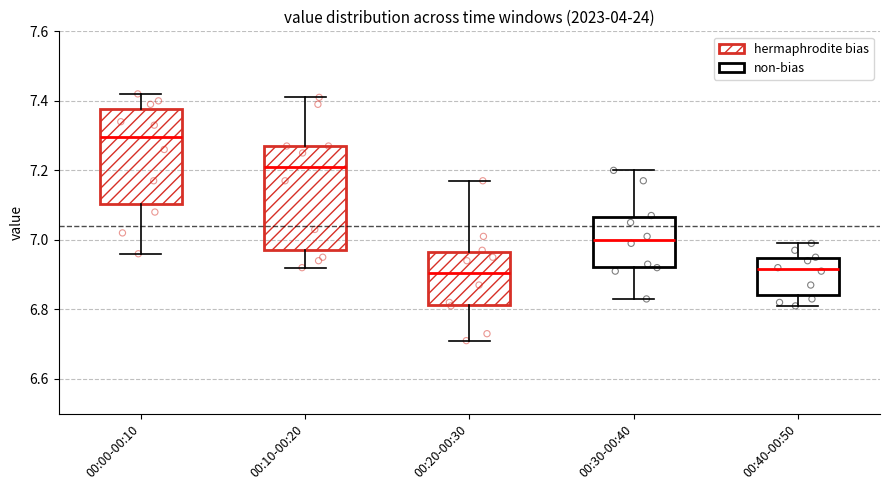

Reading left to right, transcribe this box plot: for each box, give where its median line is, the range the box spans, and where its two whiskers end, as read against the y-axis. The values are not printed on the chart, so give them approximately, as read against the axis.

00:00-00:10: median 7.30, box 7.10 to 7.38, whiskers 6.96 to 7.42
00:10-00:20: median 7.22, box 6.98 to 7.28, whiskers 6.92 to 7.42
00:20-00:30: median 6.90, box 6.82 to 6.96, whiskers 6.72 to 7.18
00:30-00:40: median 7.00, box 6.92 to 7.06, whiskers 6.84 to 7.20
00:40-00:50: median 6.92, box 6.84 to 6.94, whiskers 6.82 to 7.00